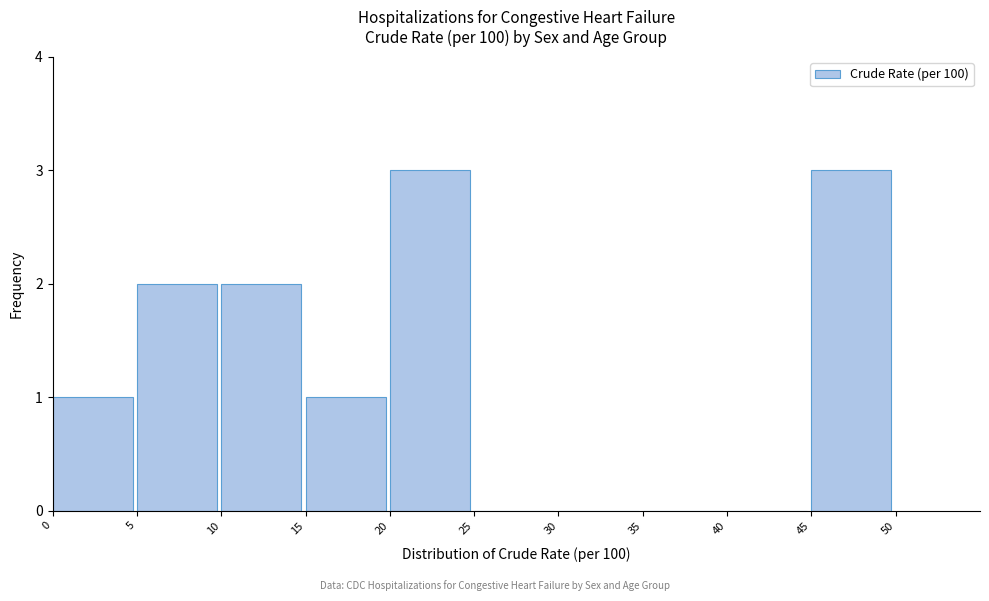

What is the height of the bar covering 5 to 10 on the x-axis? The values are not printed on the chart, so give them approximately, as read against the axis.

2